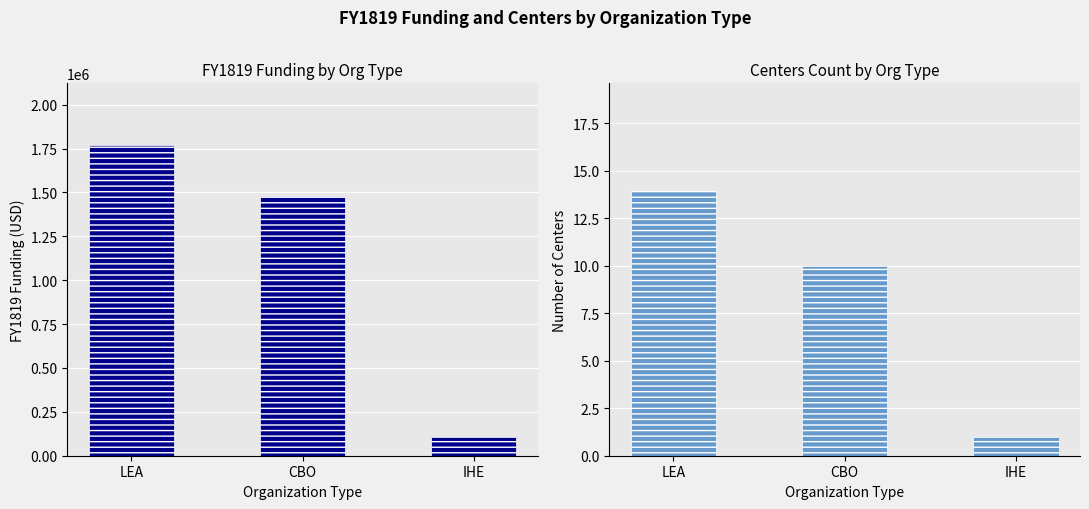

How many bars are there in total?

6